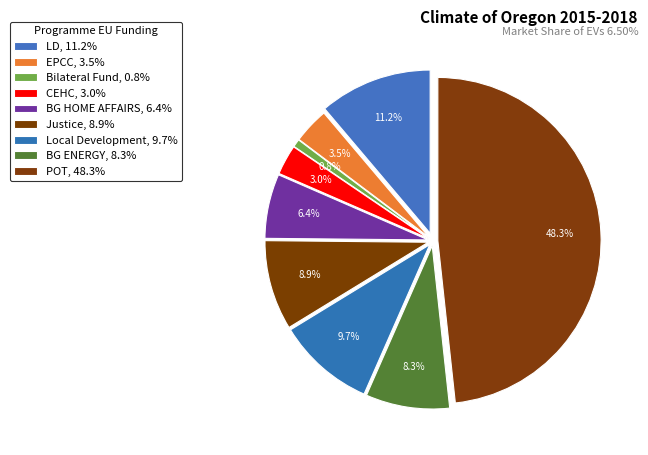

Count the number of slices in the pie.

9